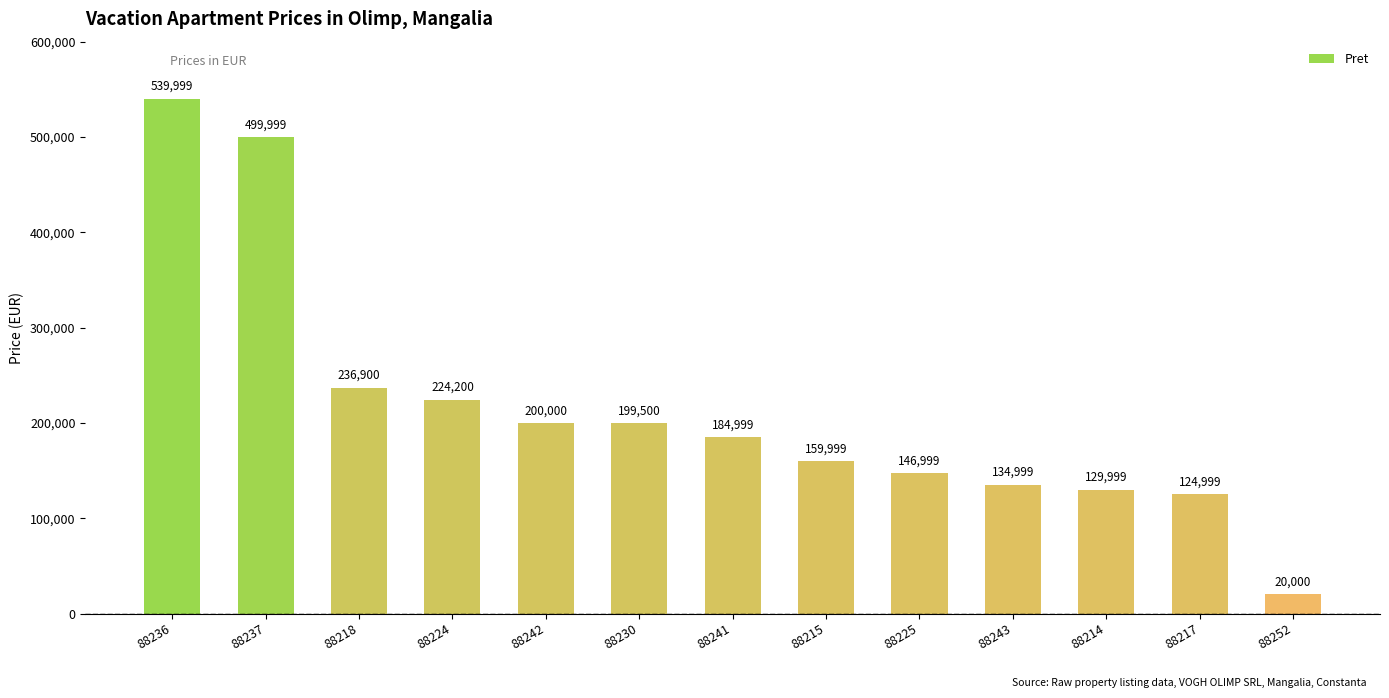

At which label does the data first exceed 184999?

88236